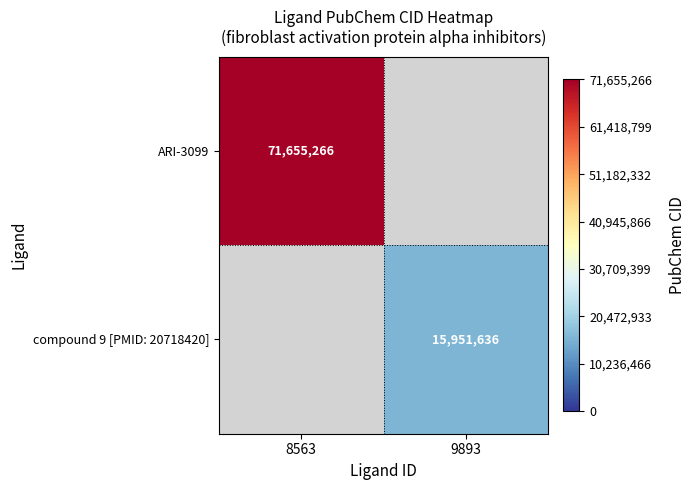

Is the value of ARI-3099 at 8563 greater than the value of compound 9 [PMID: 20718420] at 9893?

Yes